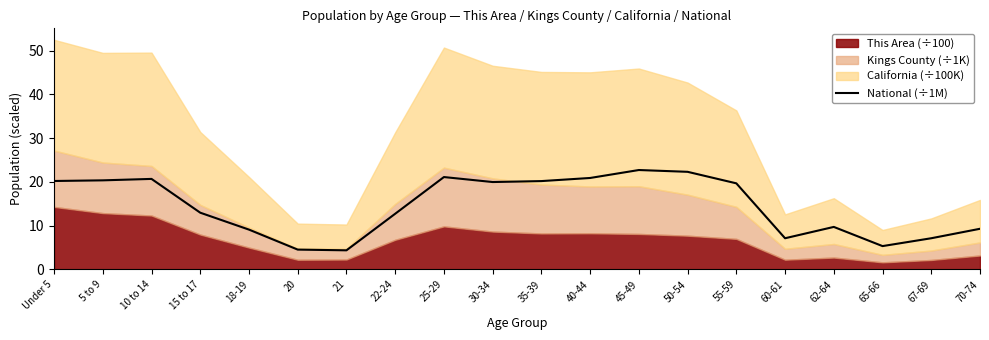

Is it true that National (÷1M) equals 30.6 at 55-59?

False